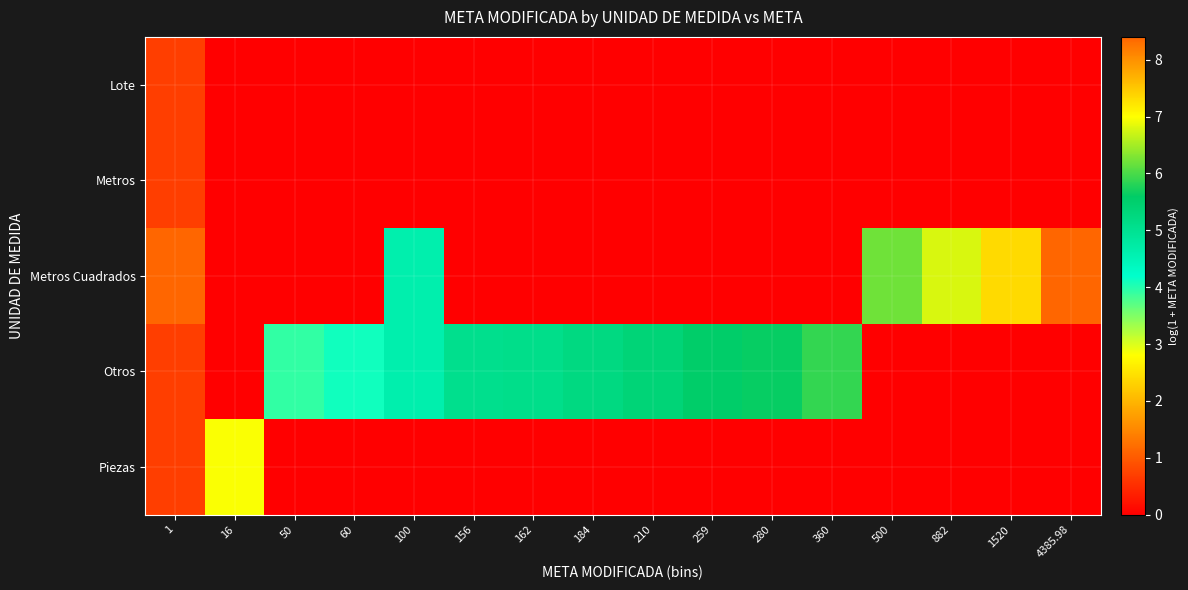

At how many categories does at least one series exceed 2?

16